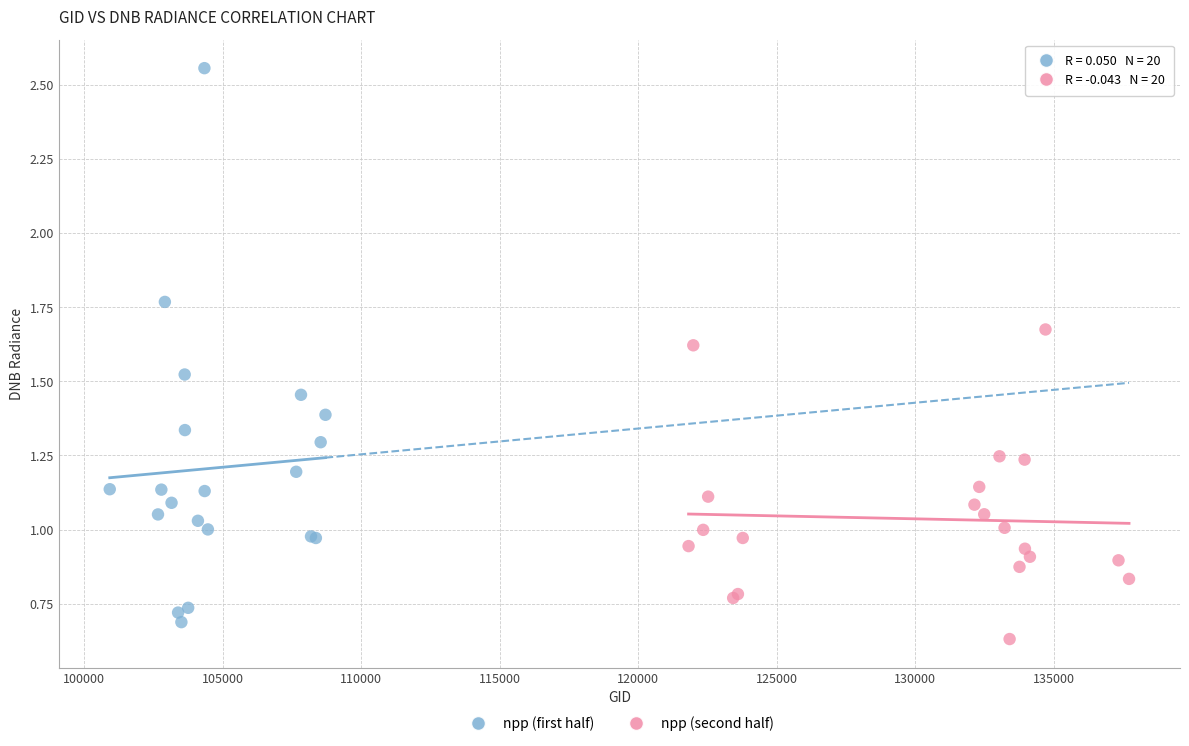

Which series reaches the maximum Y coordinate?

npp (first half)